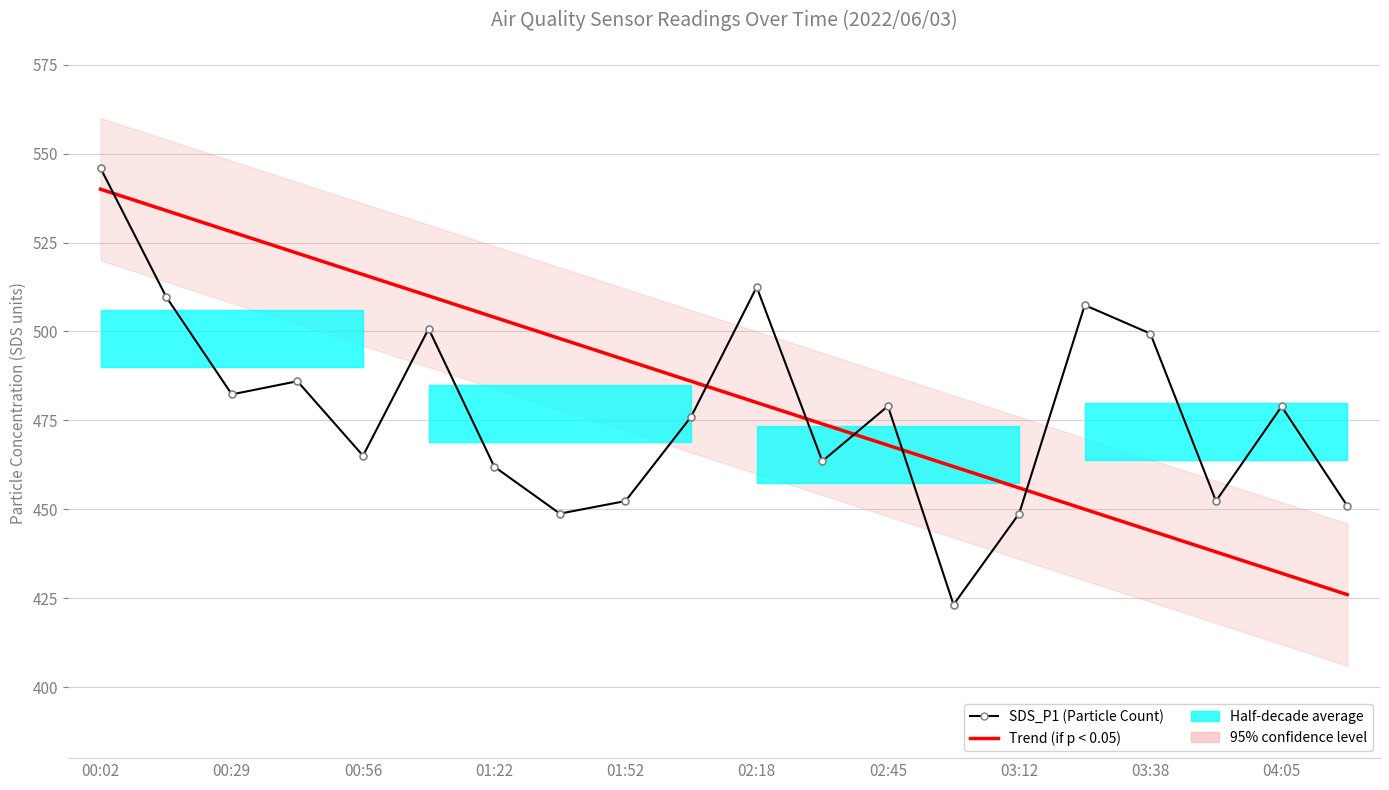

What is the spread (max minus min) of values at 00:56?

73.9